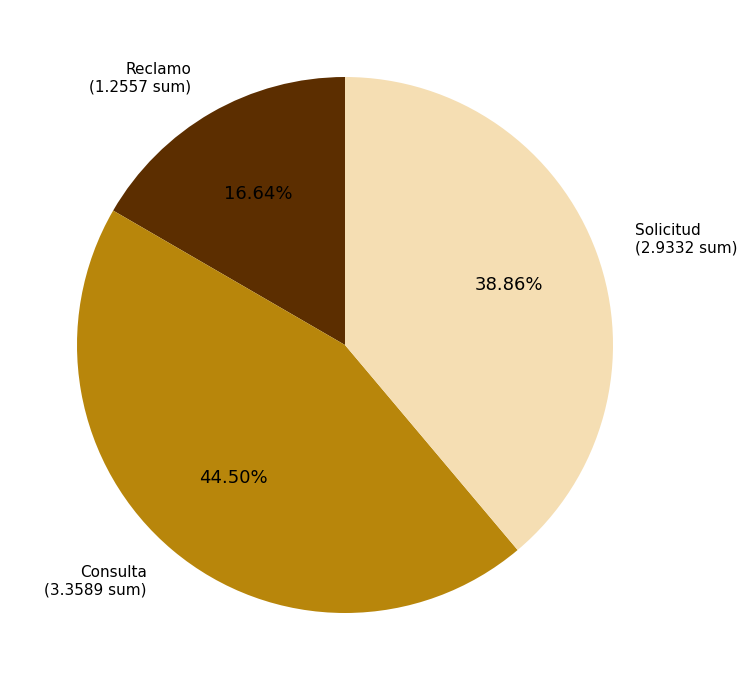

Is there a majority slice in this chart?

No